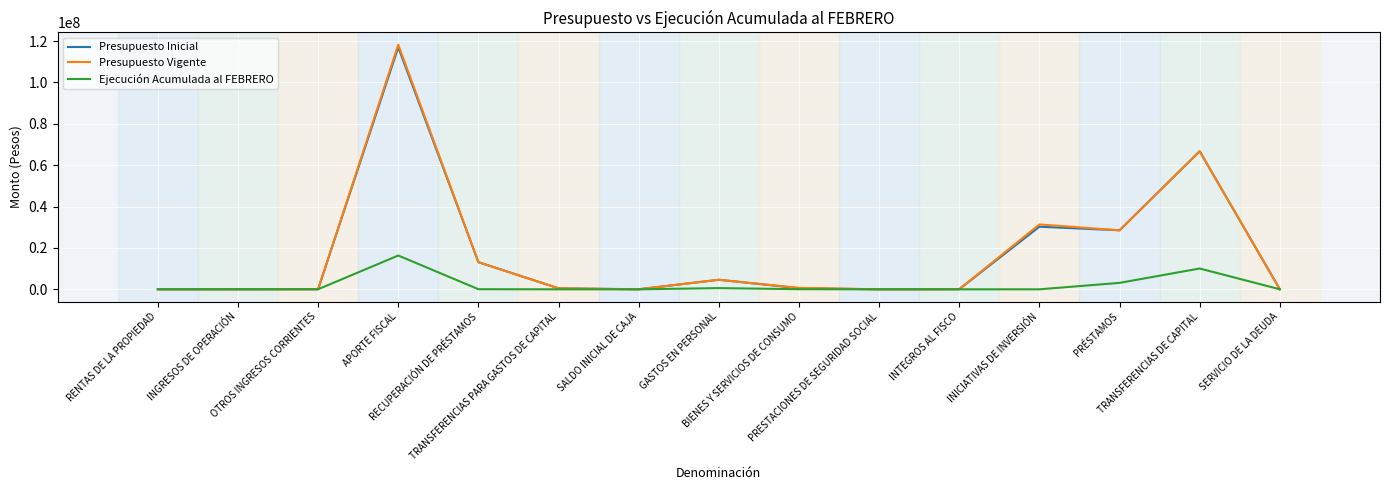

How many lines are shown in the chart?

3